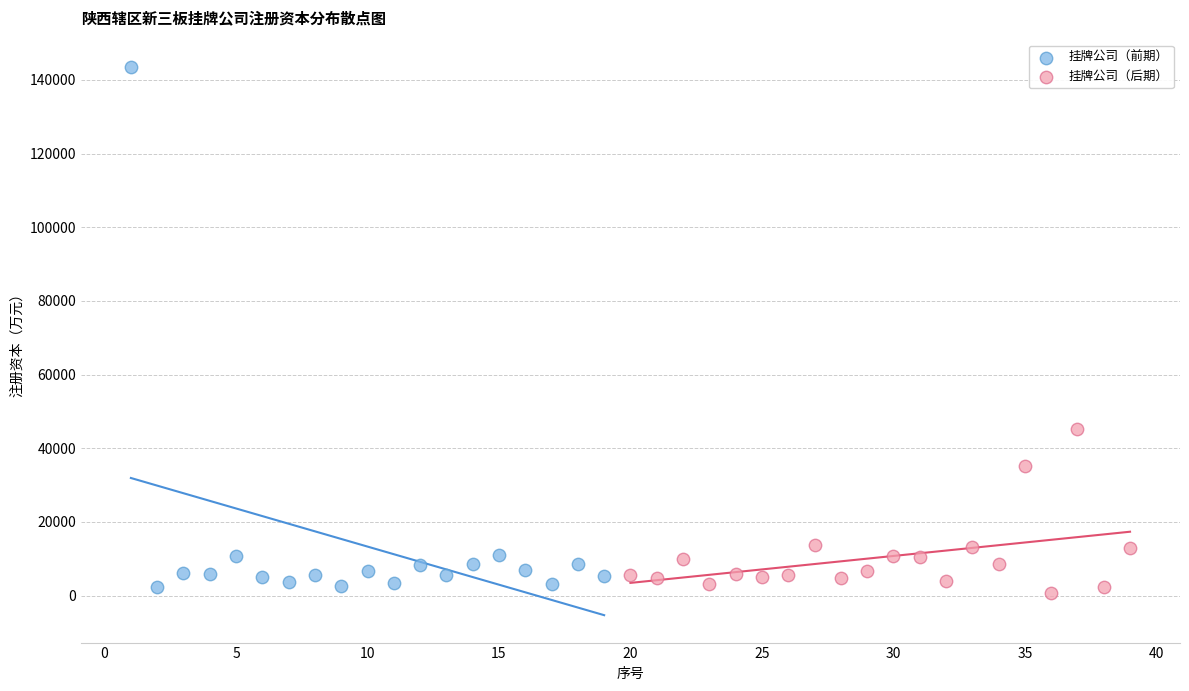

Which series has the largest Y range (max minus min)?

挂牌公司（前期）